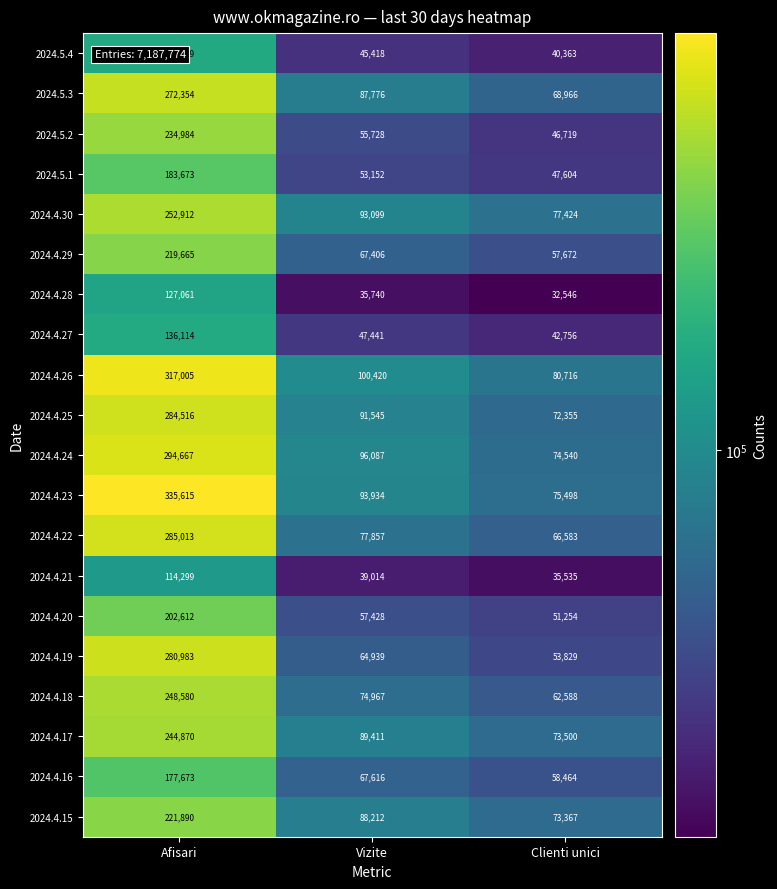

Rank the series by their maximum value, from highest to lowest.

2024.4.23, 2024.4.26, 2024.4.24, 2024.4.22, 2024.4.25, 2024.4.19, 2024.5.3, 2024.4.30, 2024.4.18, 2024.4.17, 2024.5.2, 2024.4.15, 2024.4.29, 2024.4.20, 2024.5.1, 2024.4.16, 2024.4.27, 2024.5.4, 2024.4.28, 2024.4.21